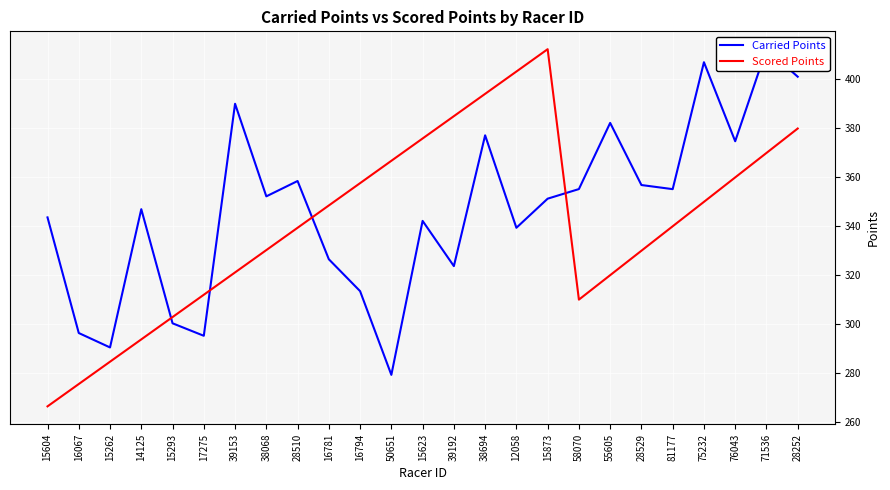

Which has a higher value, 81177 or 16794?

81177